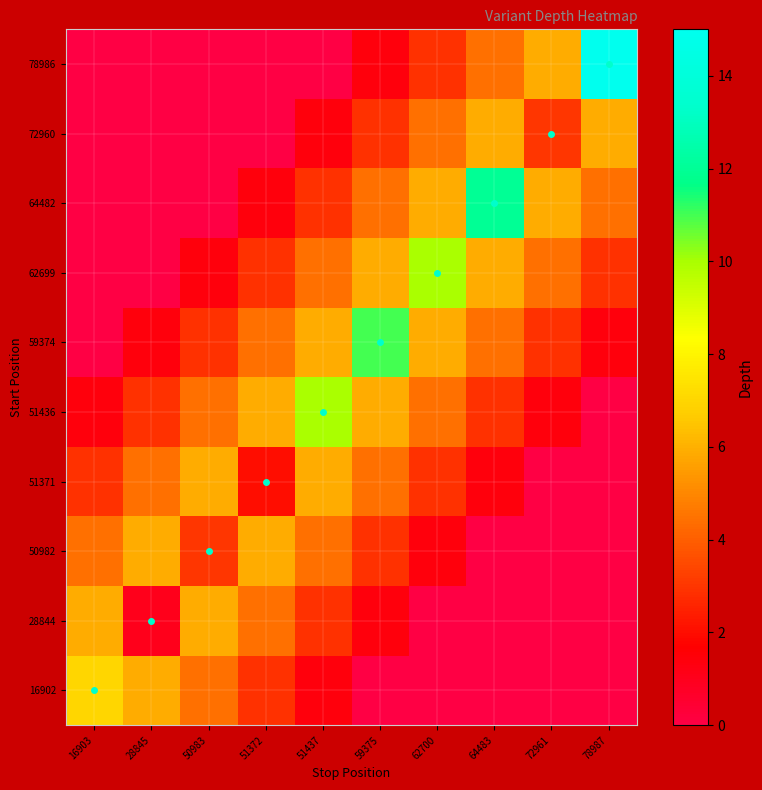

Reading left to right, extract all data points from this chart.

16902: 16903=7.0	28845=5.9	50983=4.4	51372=2.9	51437=1.4	59375=0.0	62700=0.0	64483=0.0	72961=0.0	78987=0.0
28844: 16903=5.9	28845=1.0	50983=5.9	51372=4.4	51437=2.9	59375=1.4	62700=0.0	64483=0.0	72961=0.0	78987=0.0
50982: 16903=4.4	28845=5.9	50983=3.0	51372=5.9	51437=4.4	59375=2.9	62700=1.4	64483=0.0	72961=0.0	78987=0.0
51371: 16903=2.9	28845=4.4	50983=5.9	51372=2.0	51437=5.9	59375=4.4	62700=2.9	64483=1.4	72961=0.0	78987=0.0
51436: 16903=1.4	28845=2.9	50983=4.4	51372=5.9	51437=10.0	59375=5.9	62700=4.4	64483=2.9	72961=1.4	78987=0.0
59374: 16903=0.0	28845=1.4	50983=2.9	51372=4.4	51437=5.9	59375=11.0	62700=5.9	64483=4.4	72961=2.9	78987=1.4
62699: 16903=0.0	28845=0.0	50983=1.4	51372=2.9	51437=4.4	59375=5.9	62700=10.0	64483=5.9	72961=4.4	78987=2.9
64482: 16903=0.0	28845=0.0	50983=0.0	51372=1.4	51437=2.9	59375=4.4	62700=5.9	64483=12.0	72961=5.9	78987=4.4
72960: 16903=0.0	28845=0.0	50983=0.0	51372=0.0	51437=1.4	59375=2.9	62700=4.4	64483=5.9	72961=3.0	78987=5.9
78986: 16903=0.0	28845=0.0	50983=0.0	51372=0.0	51437=0.0	59375=1.4	62700=2.9	64483=4.4	72961=5.9	78987=15.0